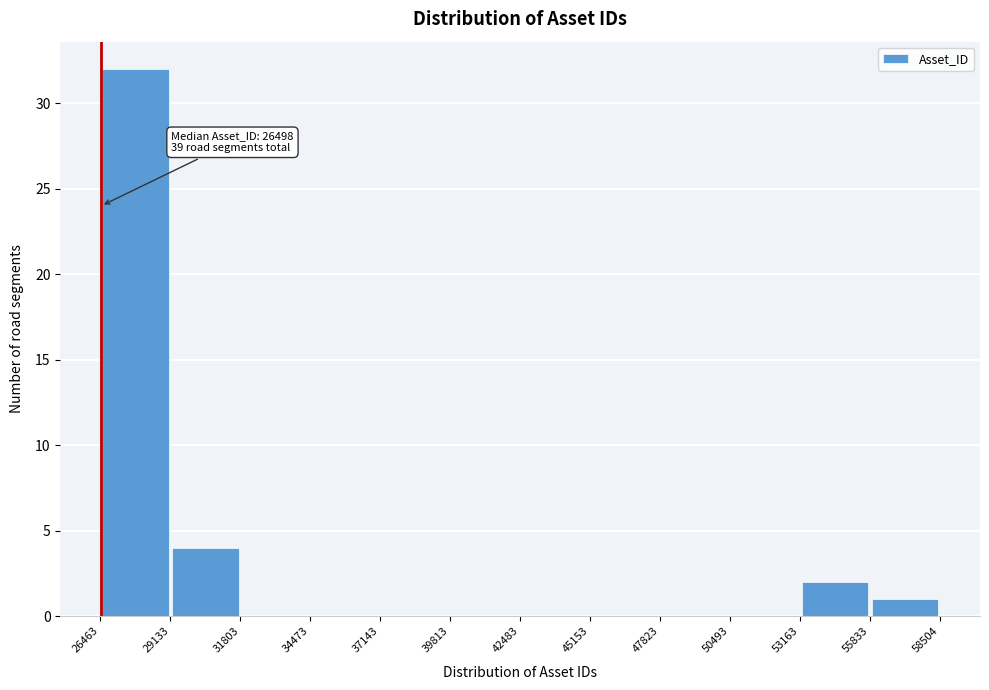

Over which range of the x-axis is the bar tallest?

26463 to 29133